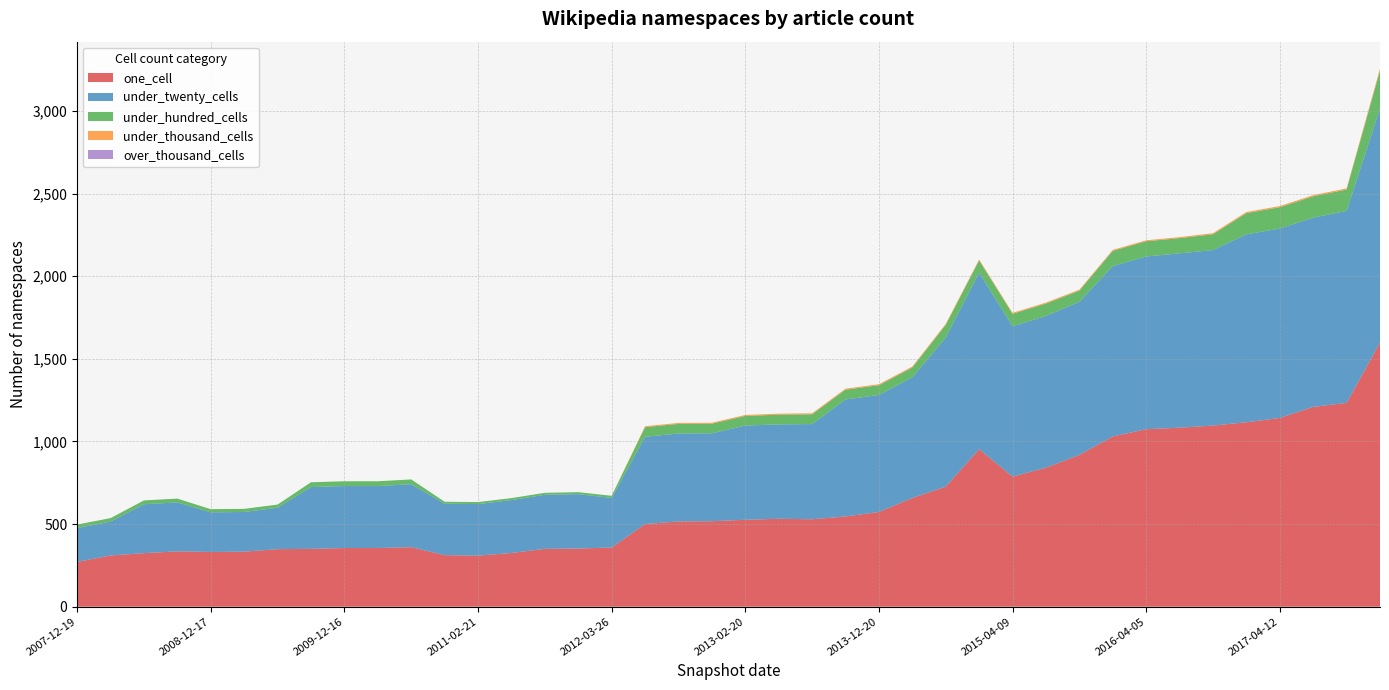

Reading left to right, transcribe all the data shown in this chart.

one_cell: 271	310	324	335	331	333	348	350	355	355	360	312	309	325	350	352	358	500	516	517	526	532	529	546	573	658	726	953	787	841	918	1030	1074	1083	1096	1116	1142	1209	1233	1598
under_twenty_cells: 205	205	296	296	240	240	251	374	375	375	381	311	312	320	327	329	300	528	532	532	570	571	576	708	708	730	902	1068	910	918	927	1031	1045	1055	1062	1137	1146	1145	1162	1416
under_hundred_cells: 21	21	23	23	19	19	19	29	29	29	29	12	12	12	12	12	13	58	58	58	58	59	59	59	59	59	77	74	75	75	67	92	92	92	95	128	129	129	129	229
under_thousand_cells: 0	0	0	0	0	0	0	0	0	0	0	0	0	0	0	0	0	6	6	6	6	6	6	6	6	6	6	6	6	6	6	6	6	6	7	7	7	7	7	13
over_thousand_cells: 0	0	0	0	0	0	0	0	0	0	0	0	0	0	0	0	0	0	0	0	0	0	0	0	0	0	0	0	0	0	0	0	0	0	0	0	0	0	0	0